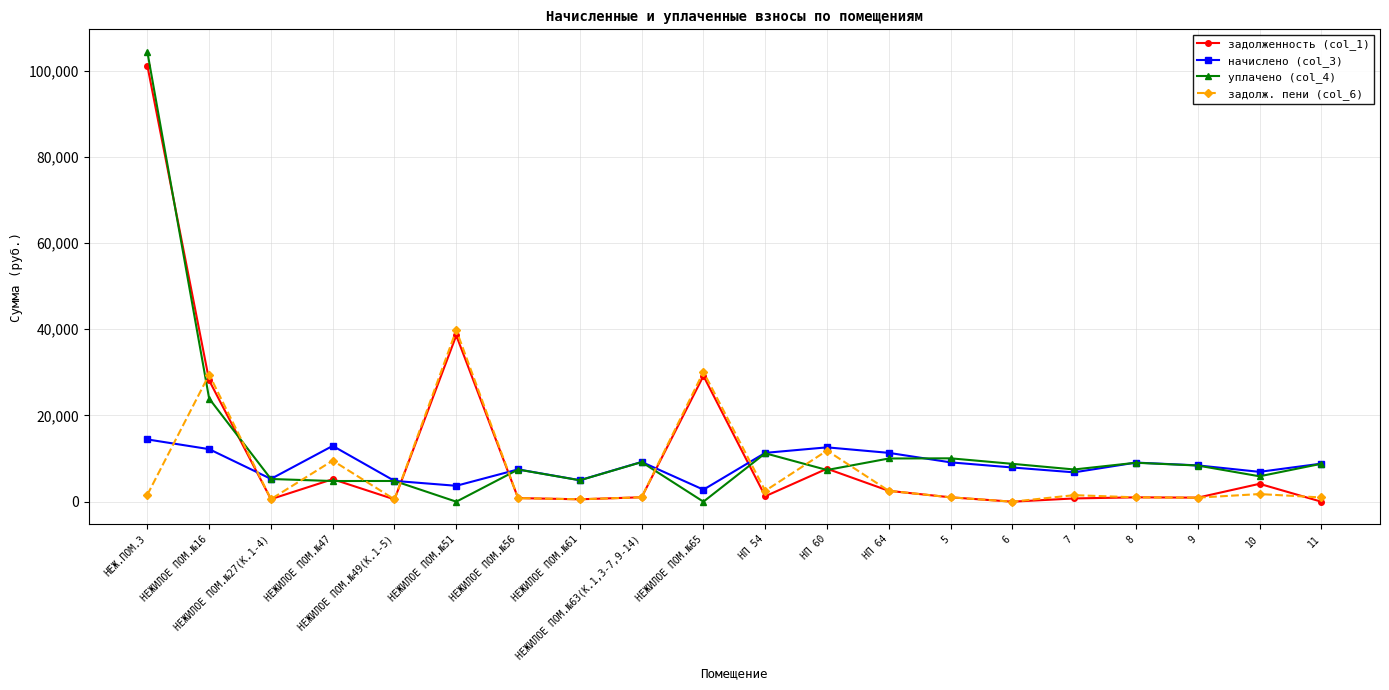

What is the difference between the highest and lowest values at 10?

5151.0